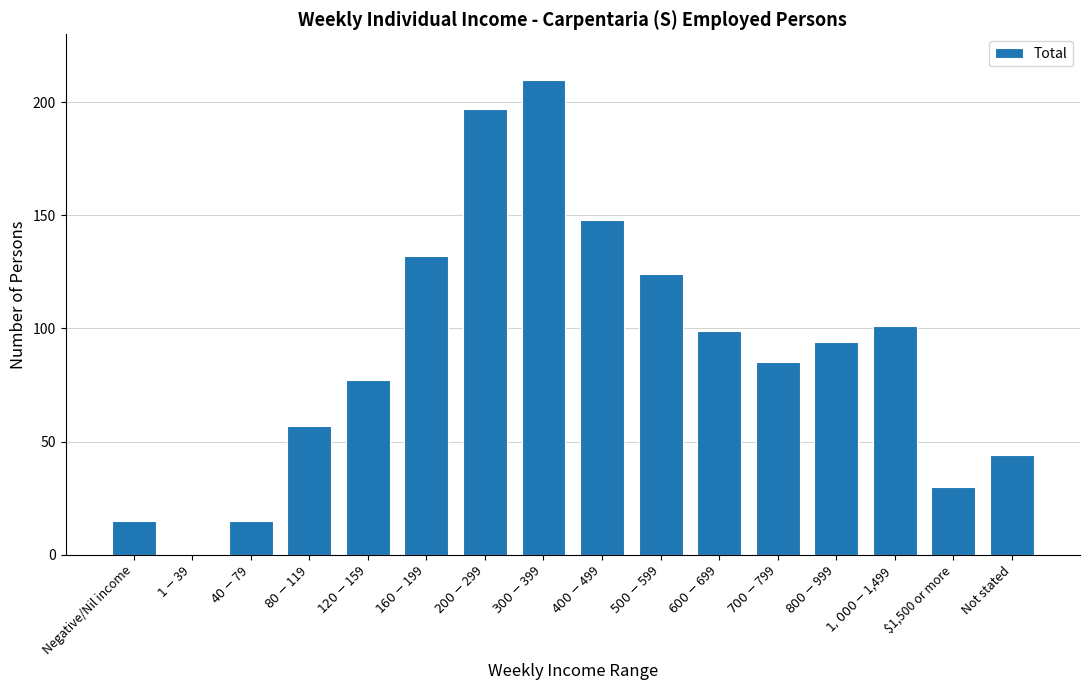

Reading right to left, transcribe all the data shown in this chart.

Not stated=44	$1,500 or more=30	$1,000-$1,499=101	$800-$999=94	$700-$799=85	$600-$699=99	$500-$599=124	$400-$499=148	$300-$399=210	$200-$299=197	$160-$199=132	$120-$159=77	$80-$119=57	$40-$79=15	$1-$39=0	Negative/Nil income=15